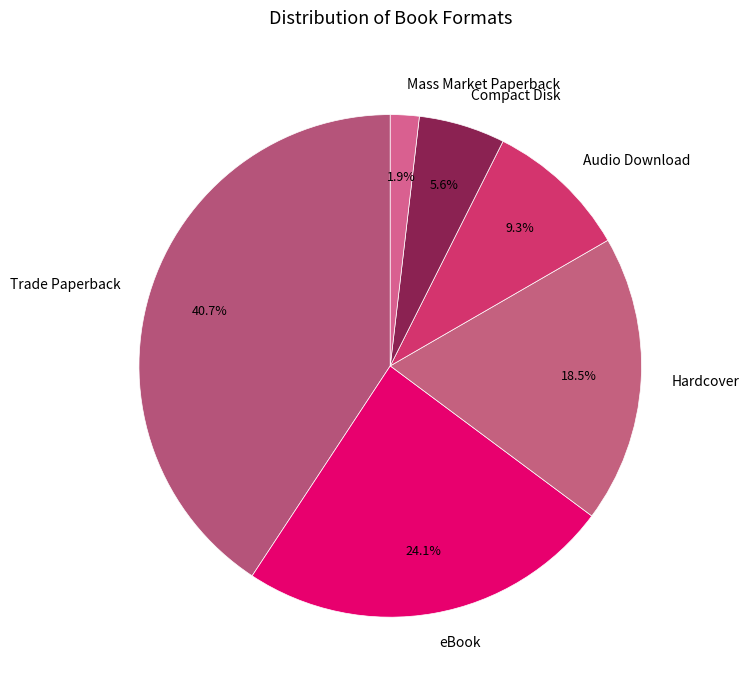

Does Trade Paperback represent more than half of the total?

No